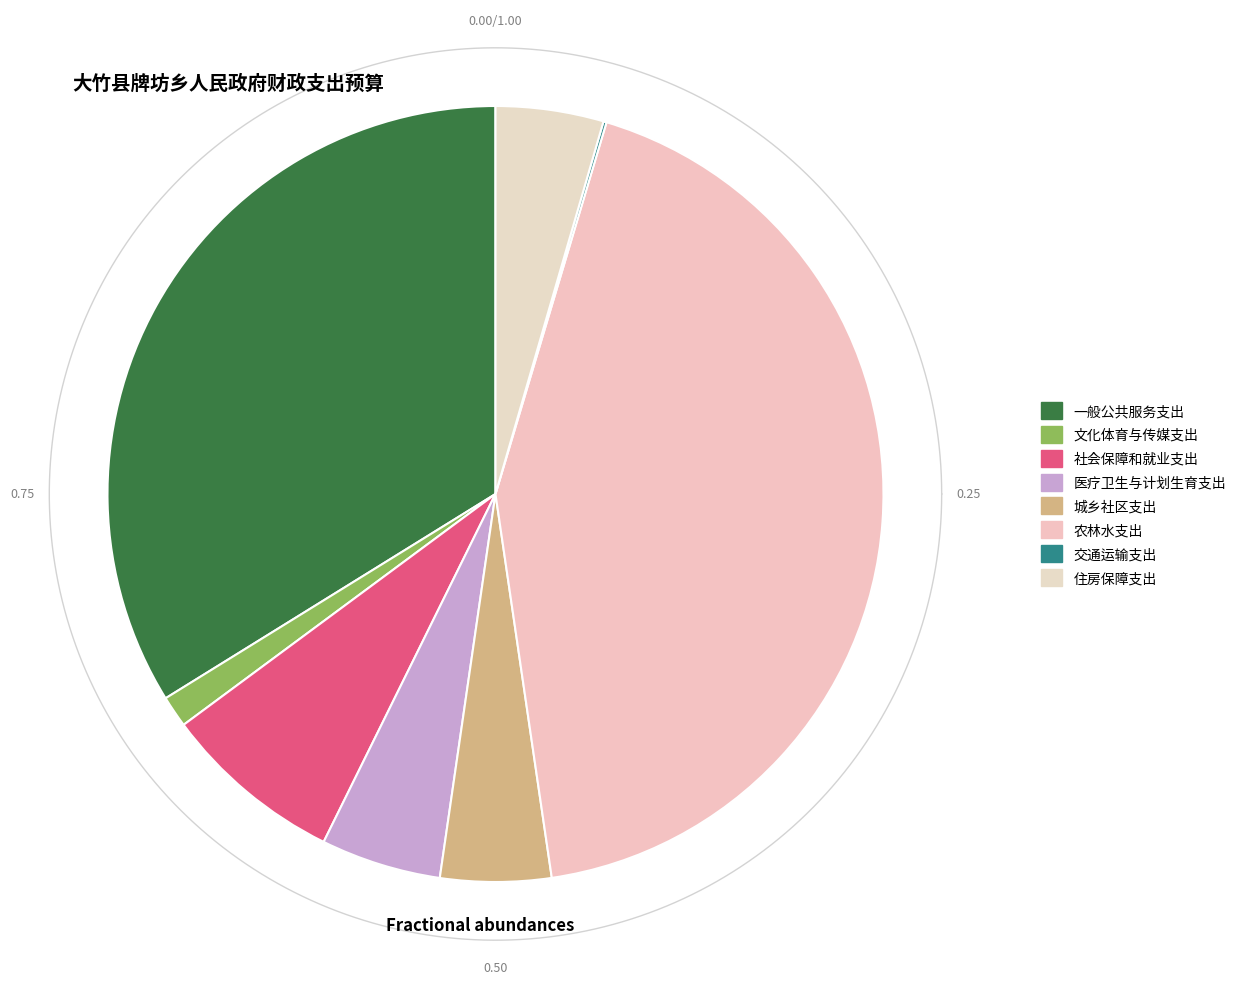

What is the largest slice in the pie chart?

农林水支出